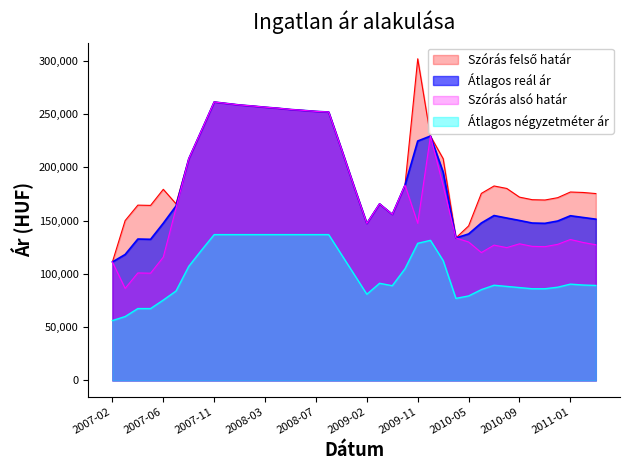

The Szórás felső határ series shows 252591 at 2008-07. True or false?

True